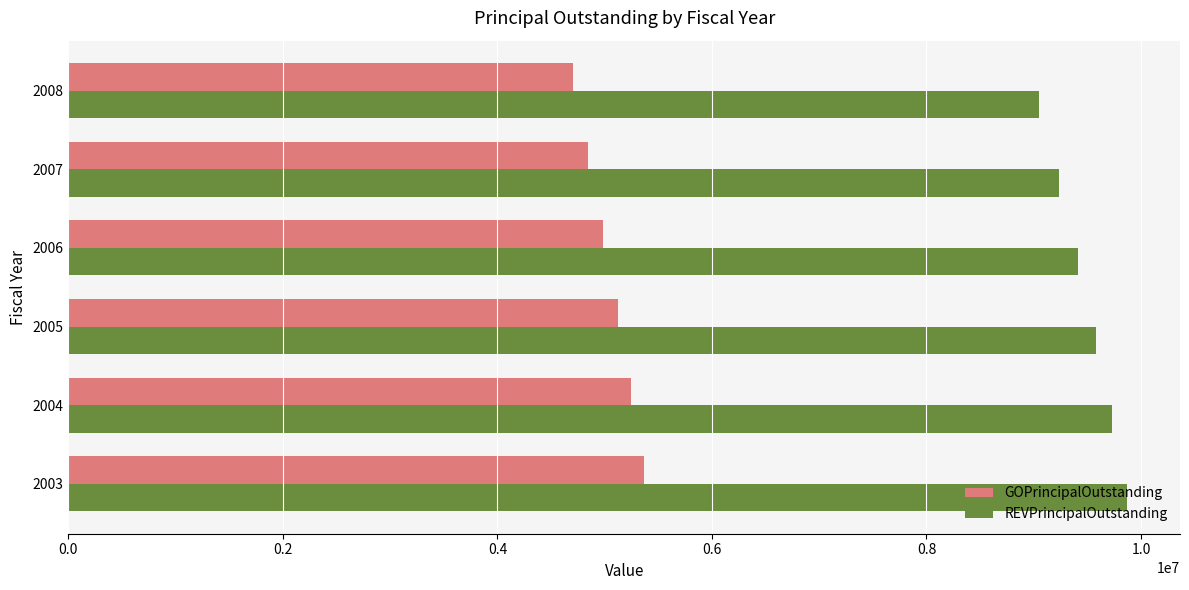

Between 2003 and 2006, which series saw the biggest shift?

REVPrincipalOutstanding